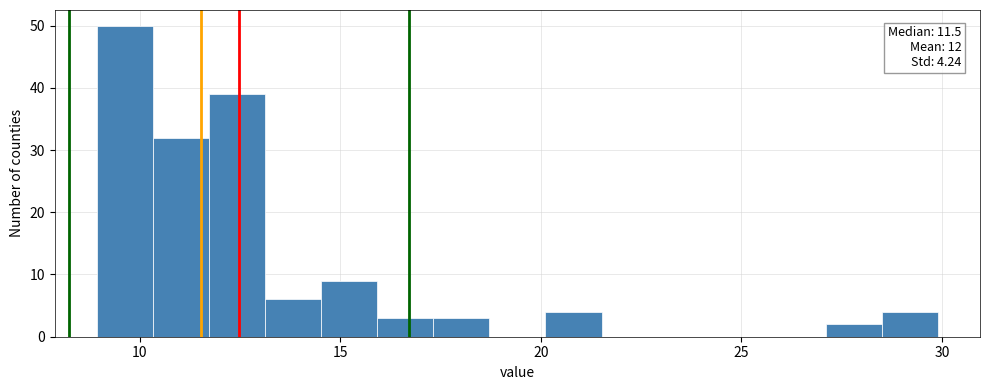

Read against the x-axis, roughly where is the centre of the tallest bar?

9.5